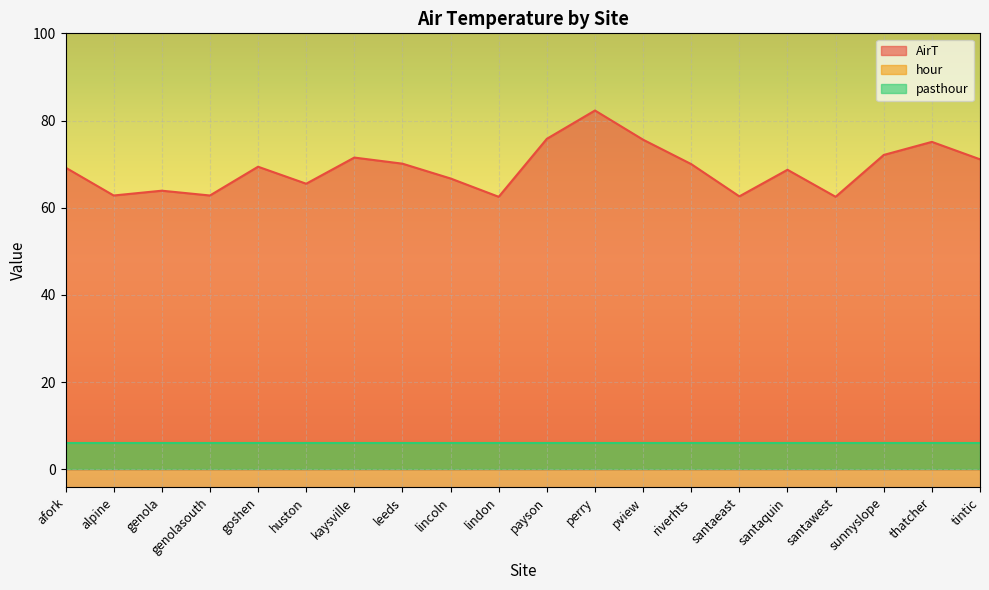

What is the sum of all AirT values?

1380.2